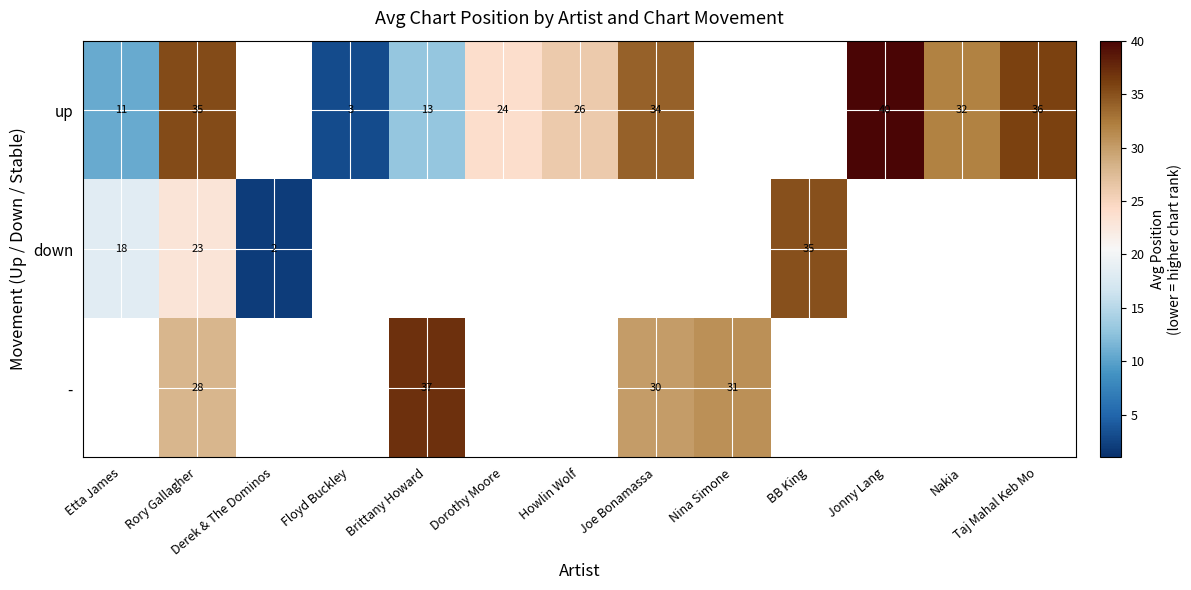

Count the number of data series in this chart.

3